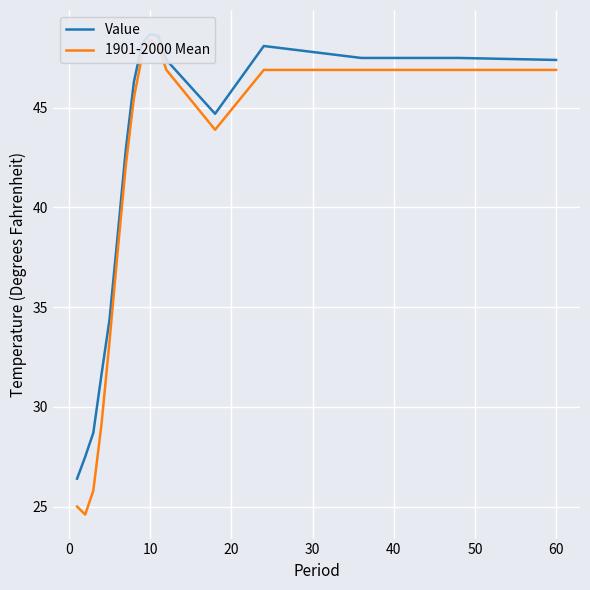

Does the chart display data point markers on the line(s)?

No